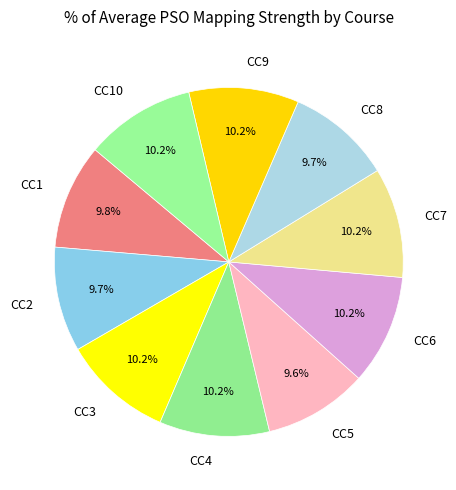

Approximately how many times larger is the value at CC4 compared to CC3?

1.0